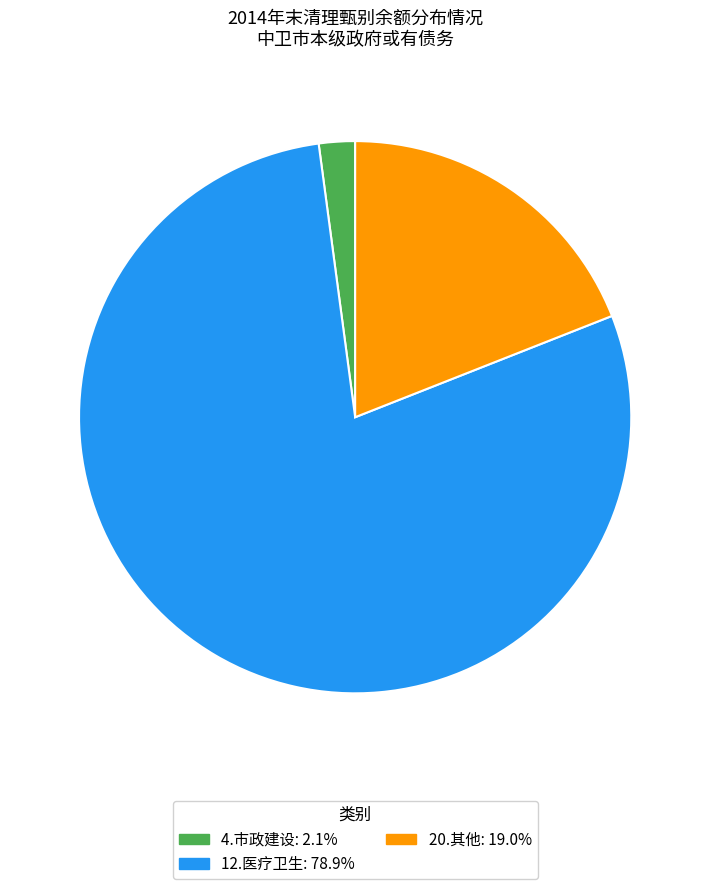

What is the majority slice?

12.医疗卫生